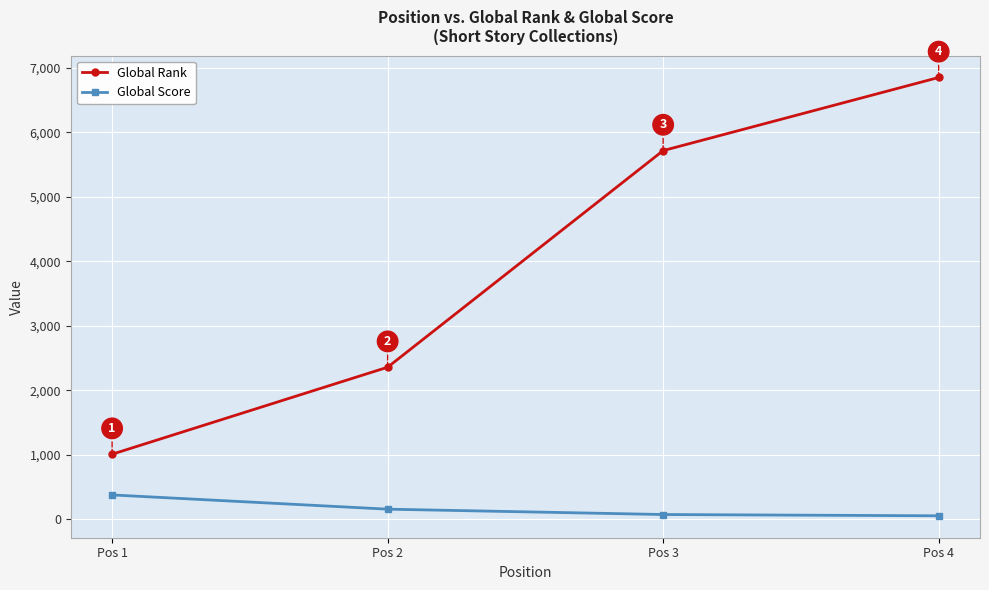

List the series in order of their peak value, highest first.

Global Rank, Global Score